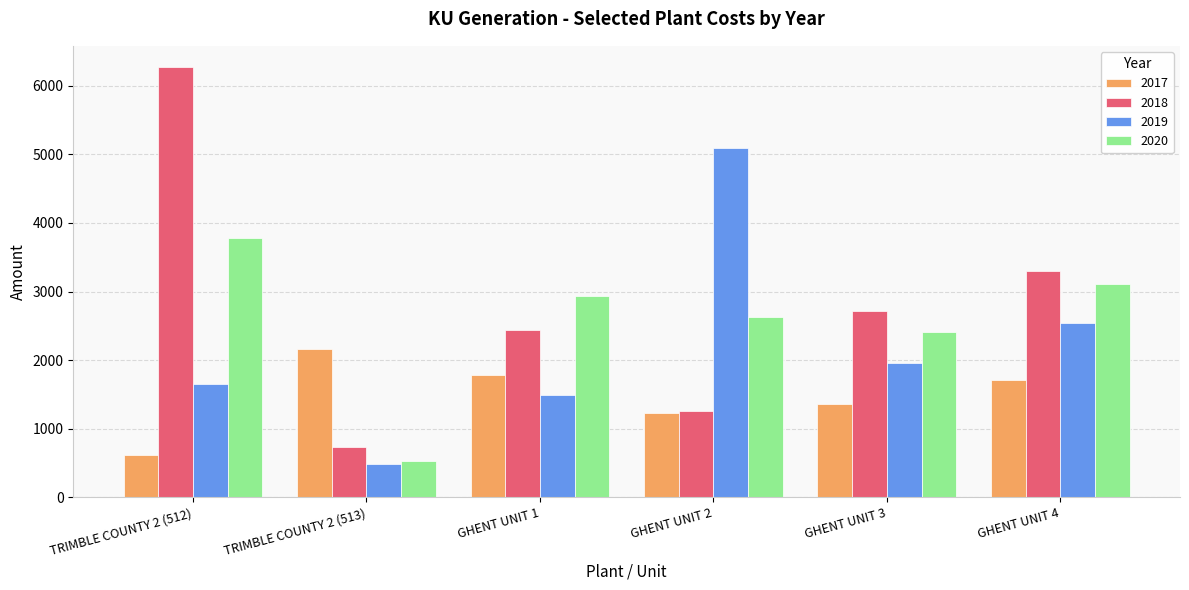

What is the sum of the 2019 values at TRIMBLE COUNTY 2 (512) and TRIMBLE COUNTY 2 (513)?

2144